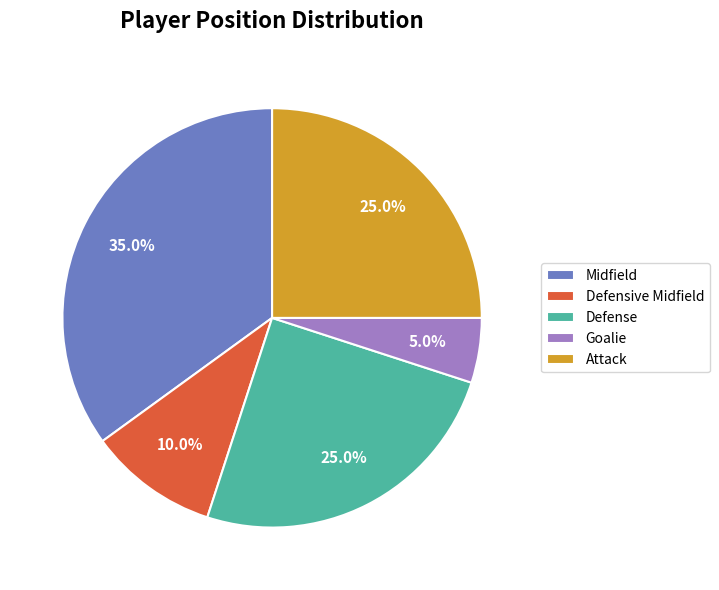

True or false: Defense accounts for 20% of the total.

False